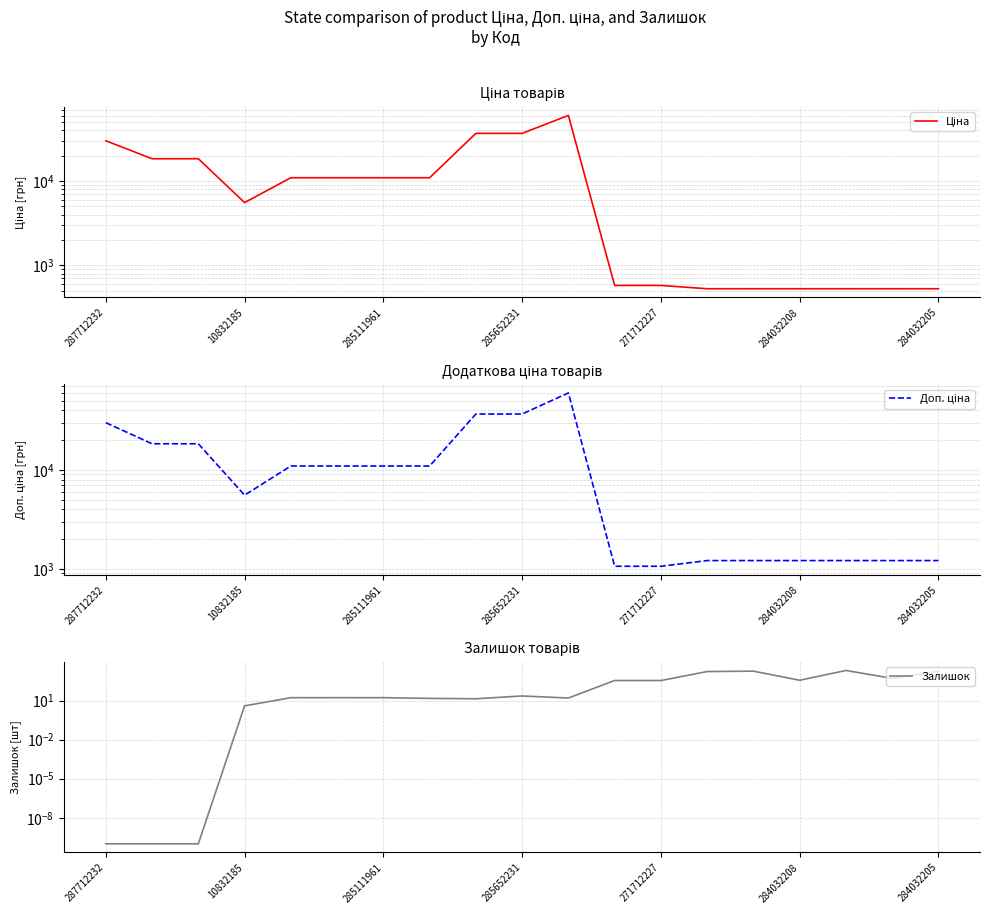

Does the chart have visible grid lines?

Yes